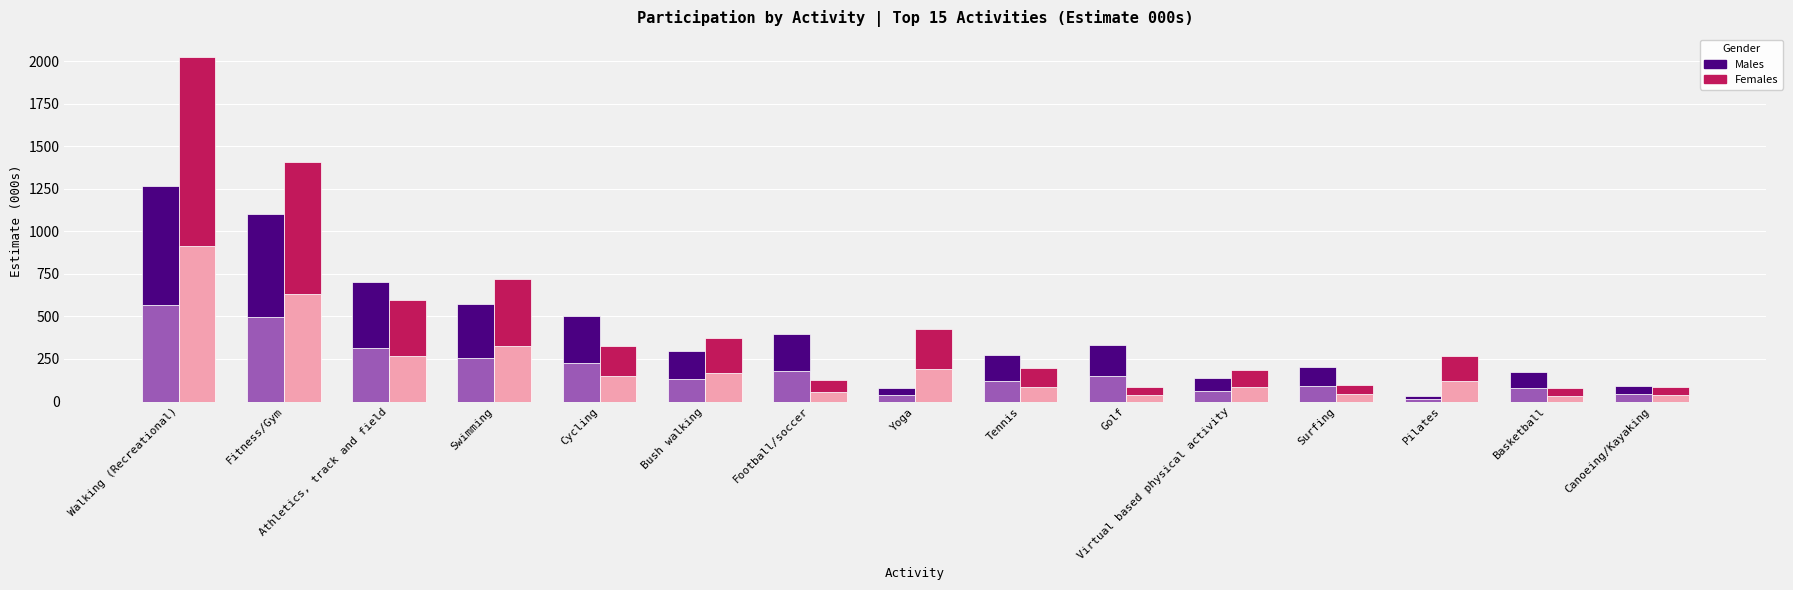

What is the label of the 11th bar from the right?

Cycling